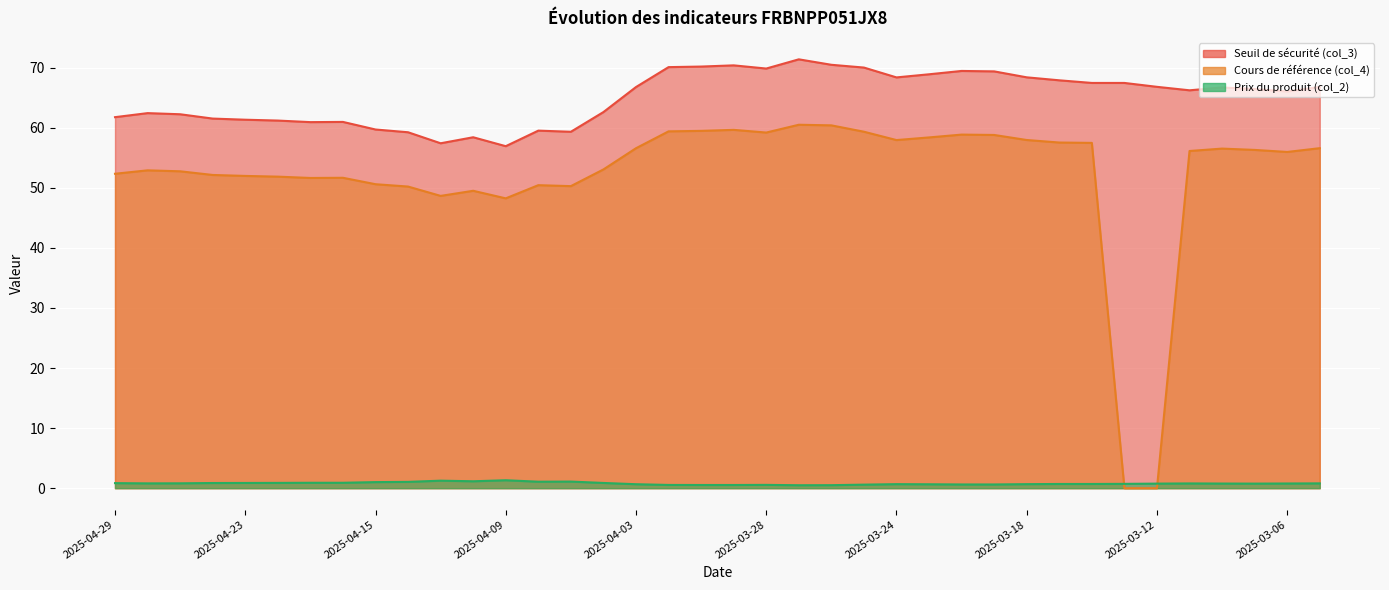

Is the value of Cours de référence (col_4) at 2025-04-03 greater than the value of Seuil de sécurité (col_3) at 2025-03-21?

No